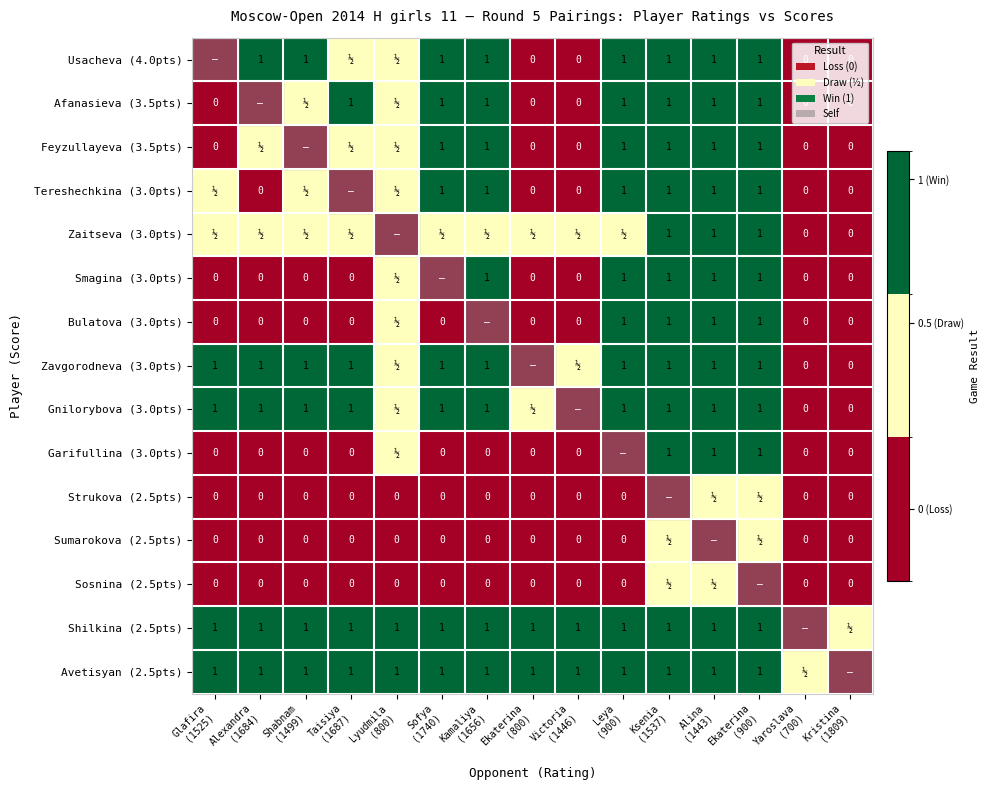

What is the greatest value displayed?

1.0